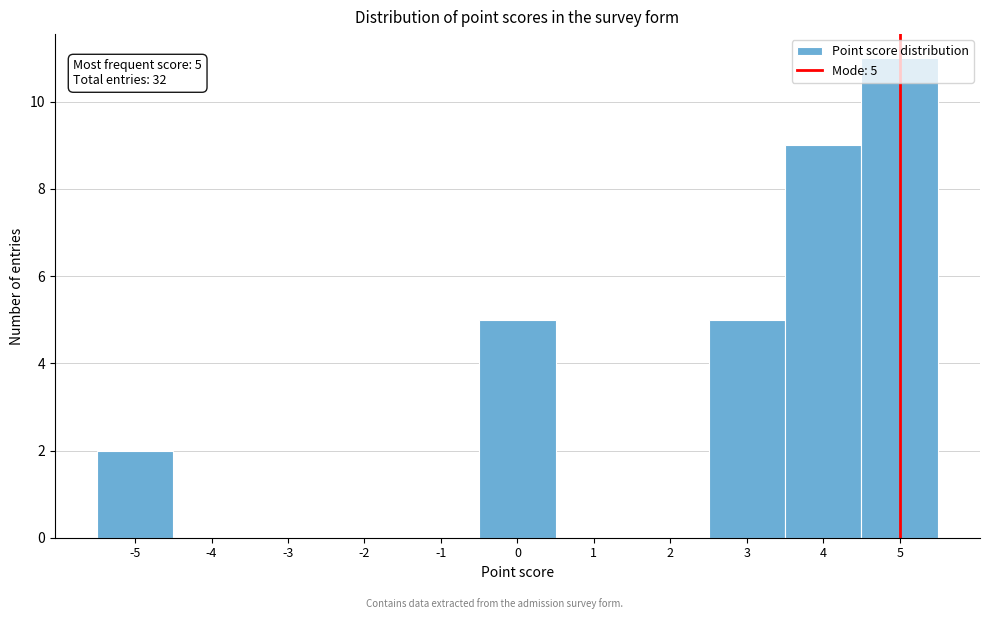

Which range on the x-axis has the tallest bar?

4.5 to 5.5